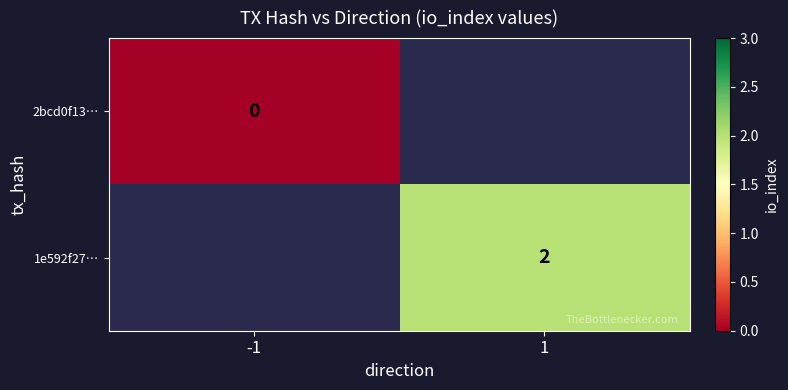

What is the greatest value displayed?

2.0